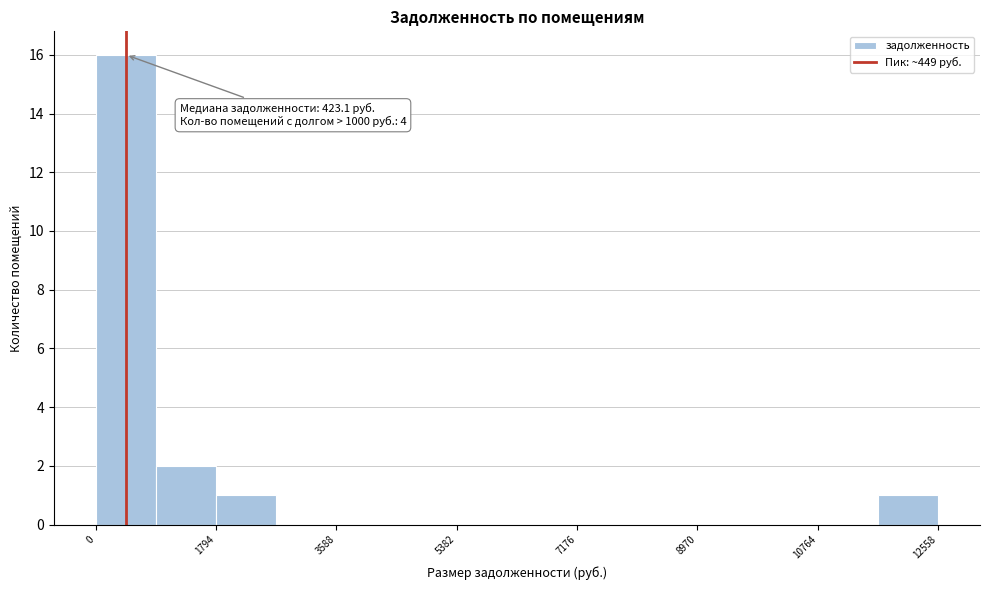

Which range on the x-axis has the tallest bar?

0 to 800